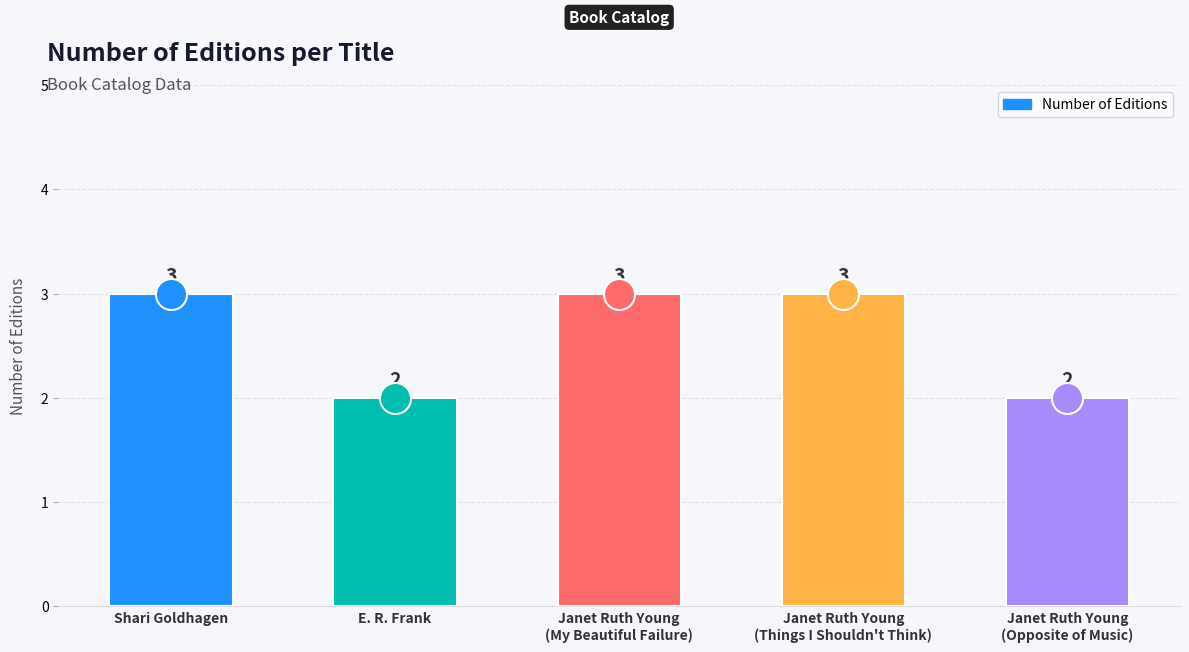

Approximately how many times larger is the value at E. R. Frank compared to Janet Ruth Young
(Things I Shouldn't Think)?

0.7